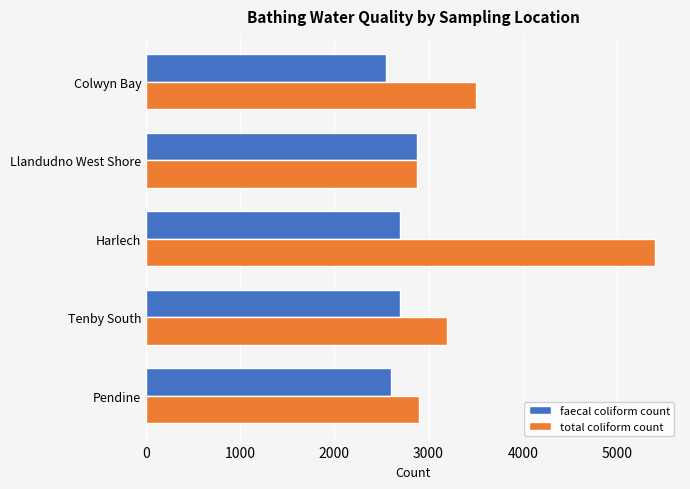

Rank the series by their average value, from lowest to highest.

faecal coliform count, total coliform count